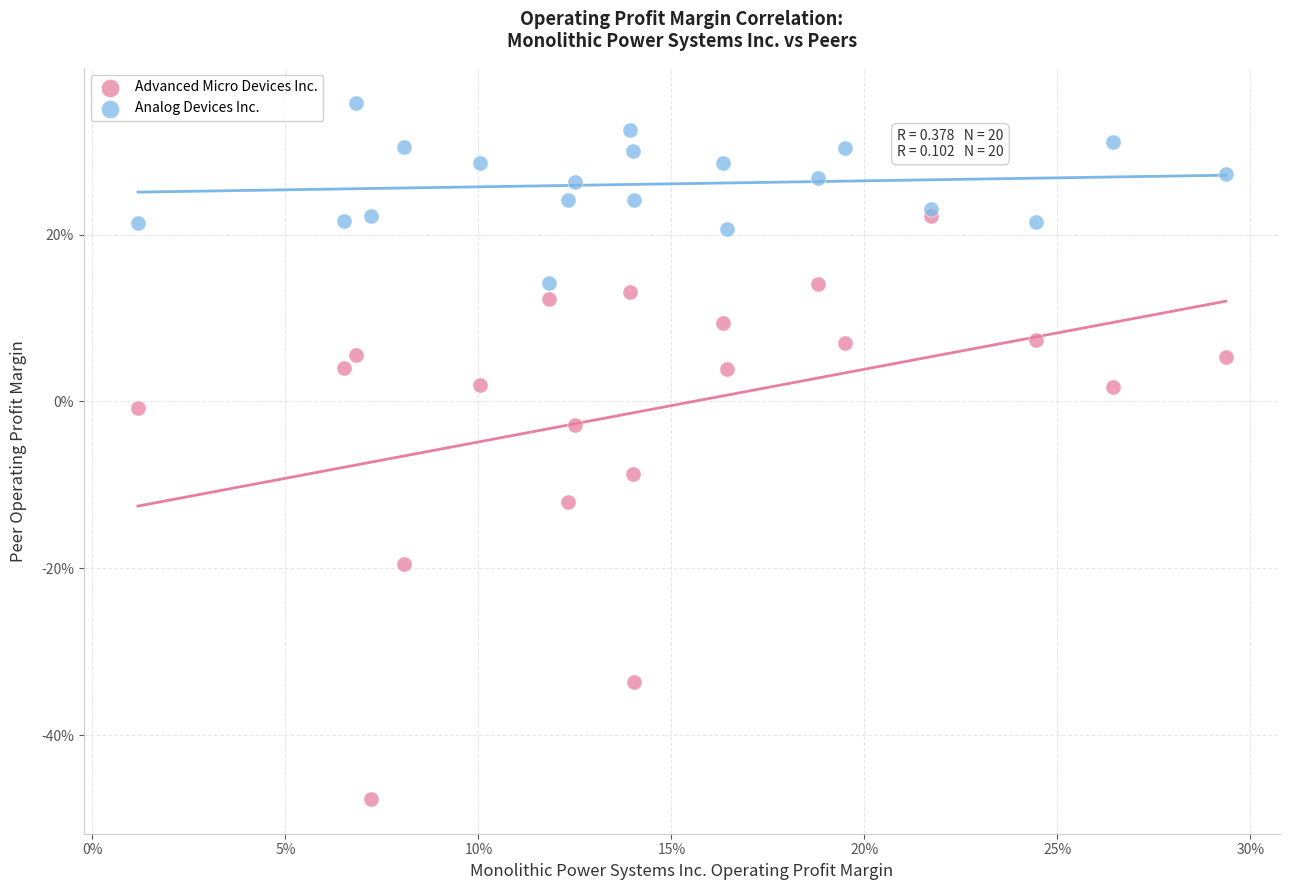

Which series reaches the minimum Y coordinate?

Advanced Micro Devices Inc.